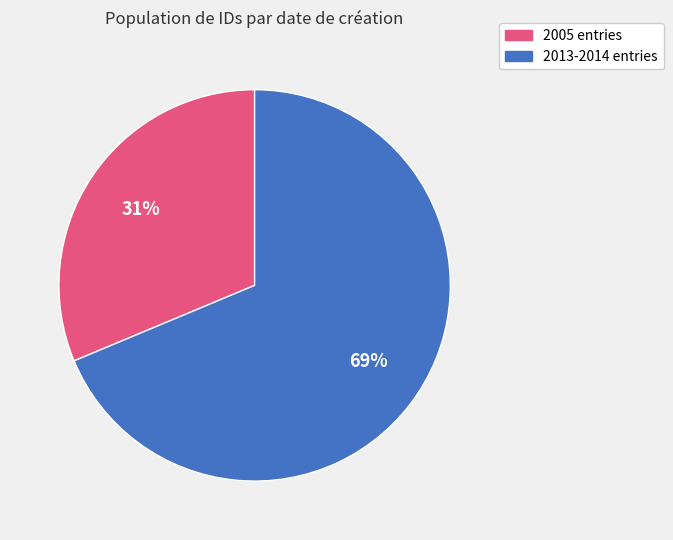

Between 2005 entries and 2013-2014 entries, which is larger?

2013-2014 entries